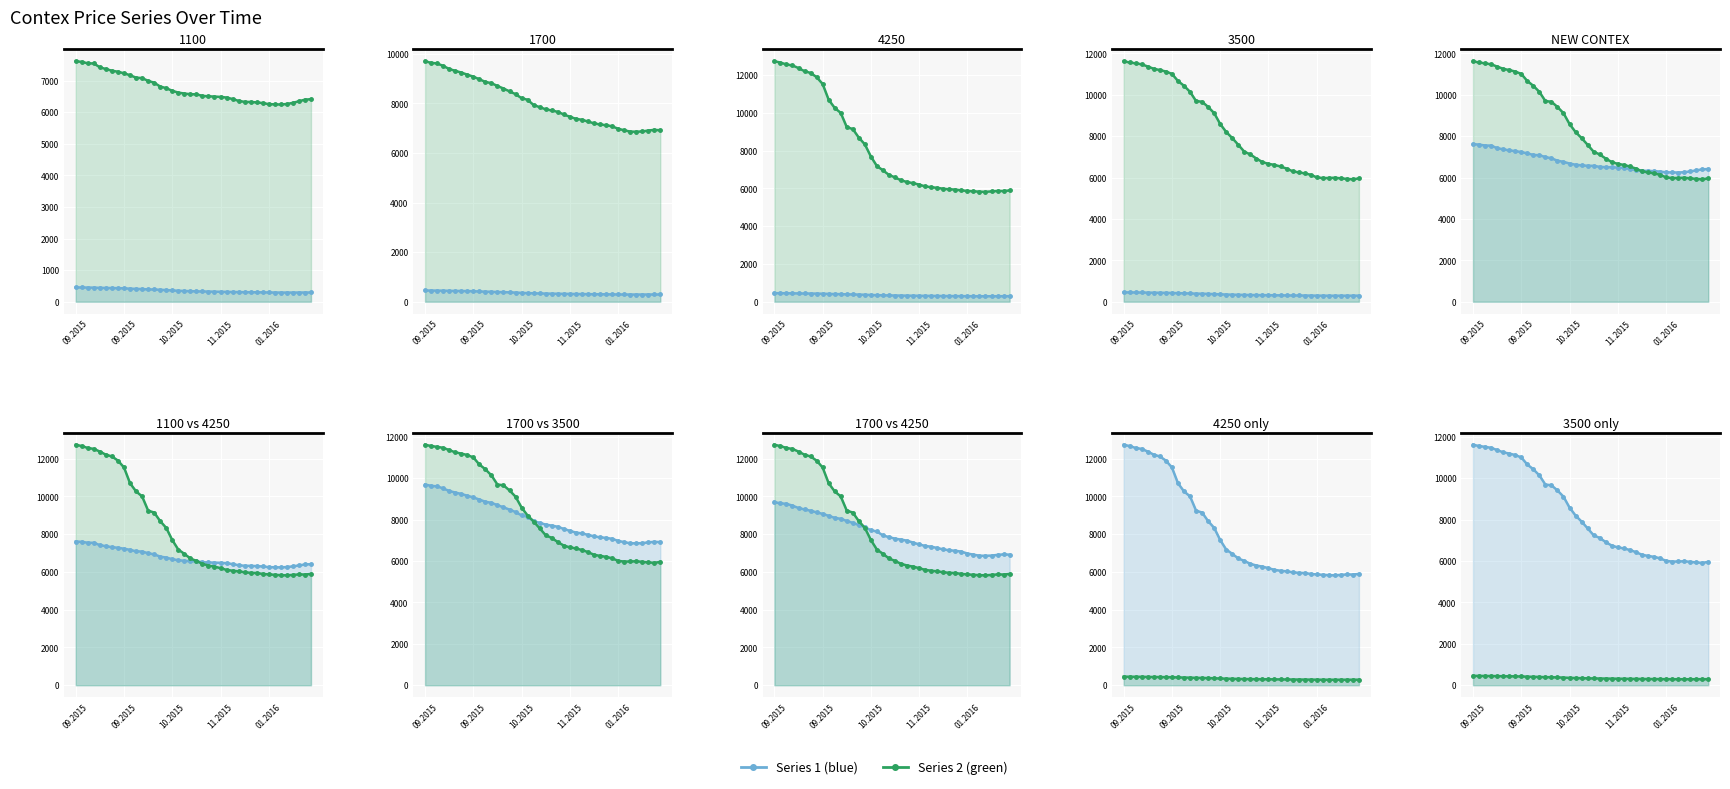

True or false: the data shows 552.1 at 18.

False